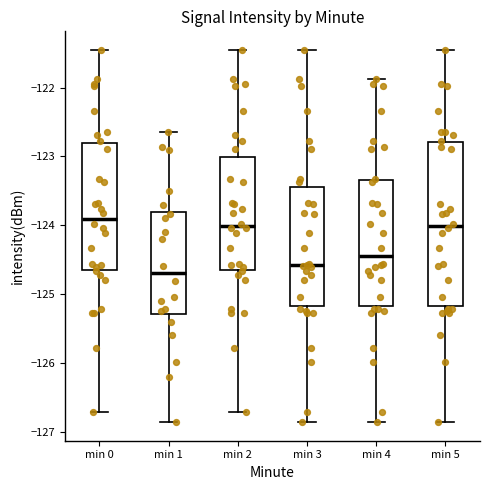

Which box's median line is the lowest?

min 1